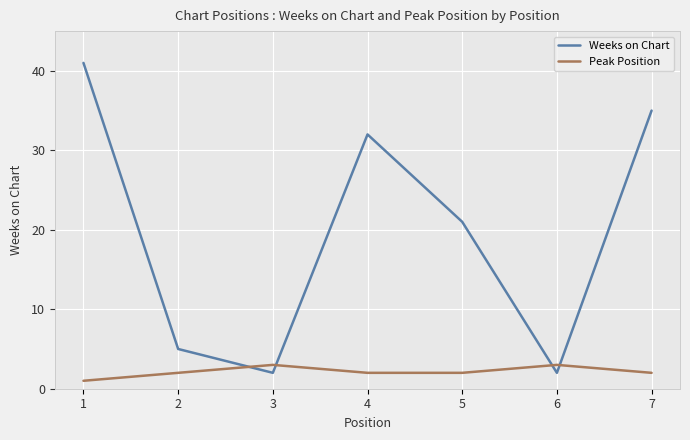

At 7, list the series in order from largest to smallest.

Weeks on Chart, Peak Position